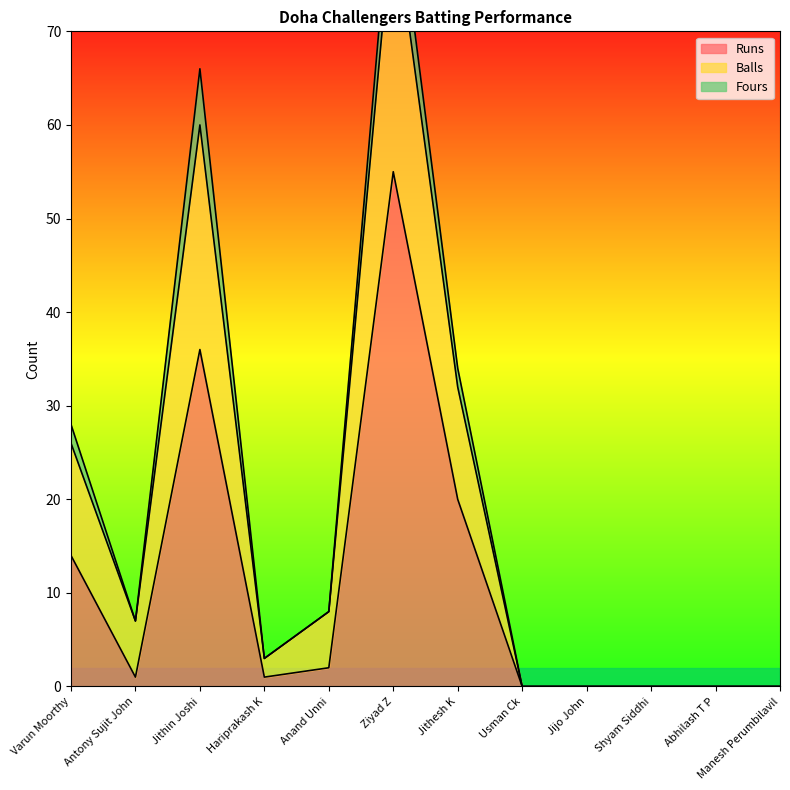

How many data points in Runs are above 1?

5